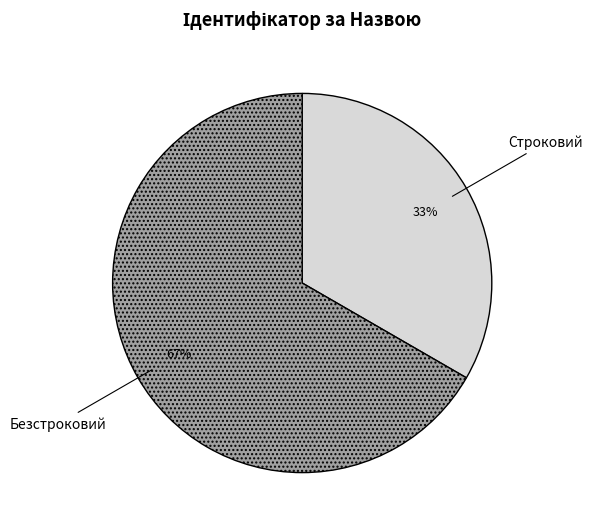

To the nearest percent, what is the average slice percentage?

50%